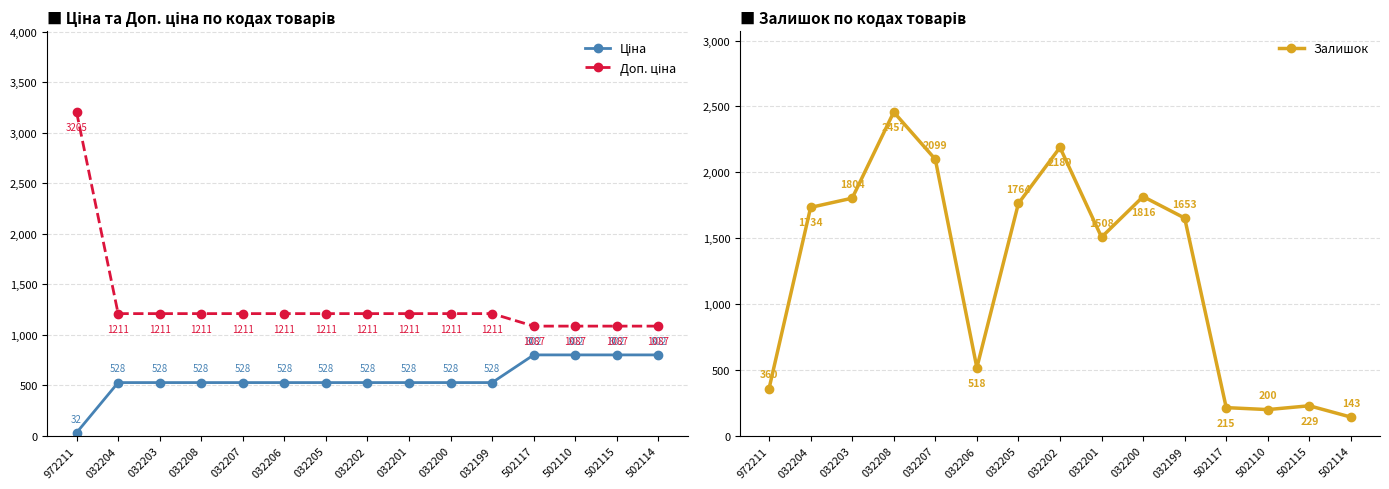

Does the chart have visible grid lines?

Yes